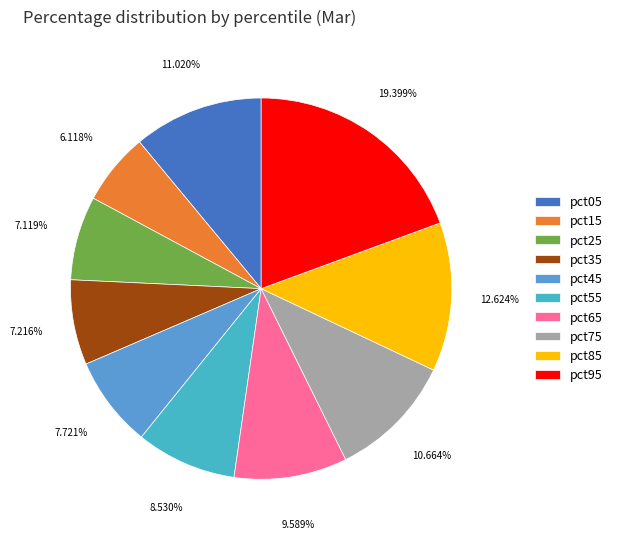

What percentage do pct85 and pct95 together represent?

32.0%